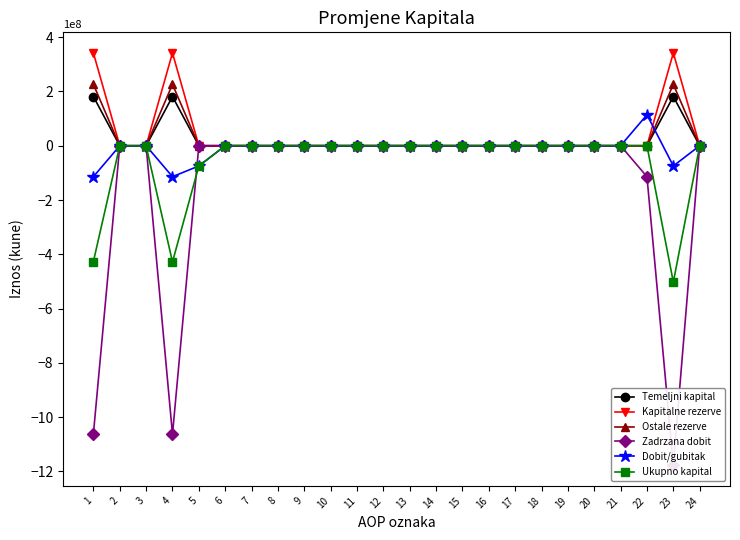

Between 1 and 17, which series saw the biggest shift?

Zadrzana dobit